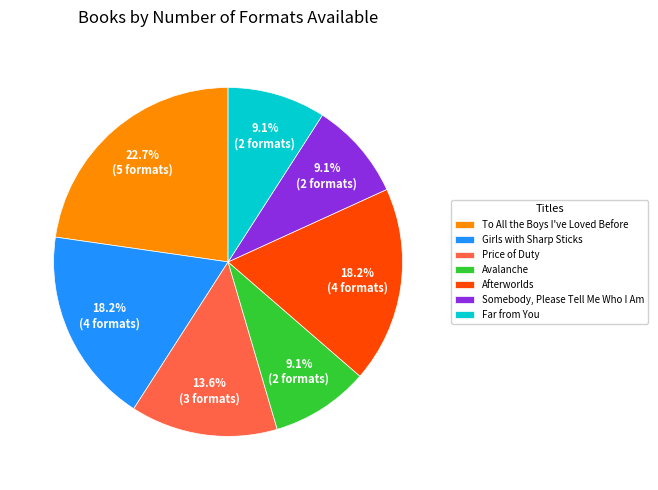

How much of the chart is everything except Price of Duty?

86.4%